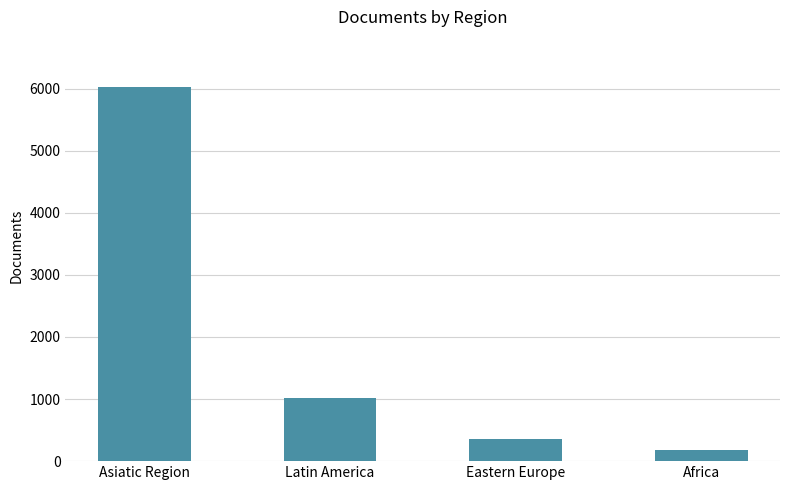

Which category has the highest value across all series?

Asiatic Region